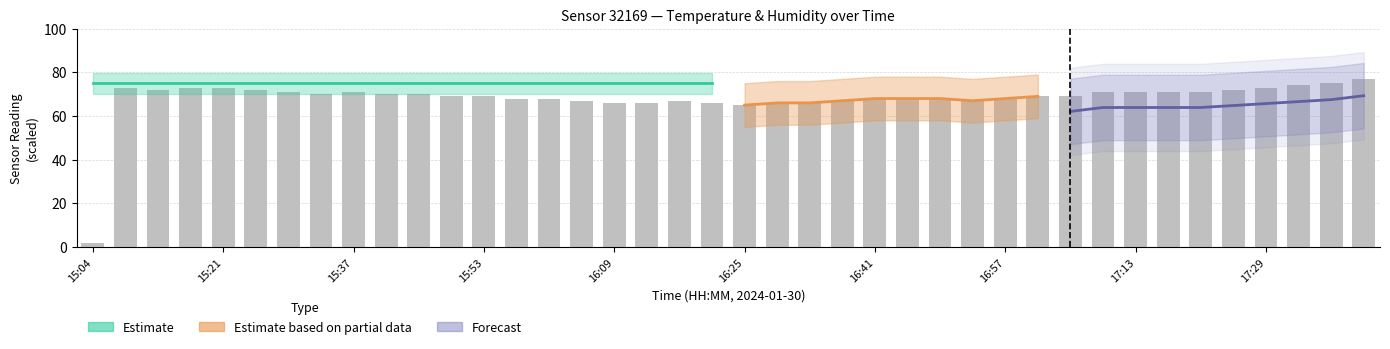

Are the bars horizontal?

No